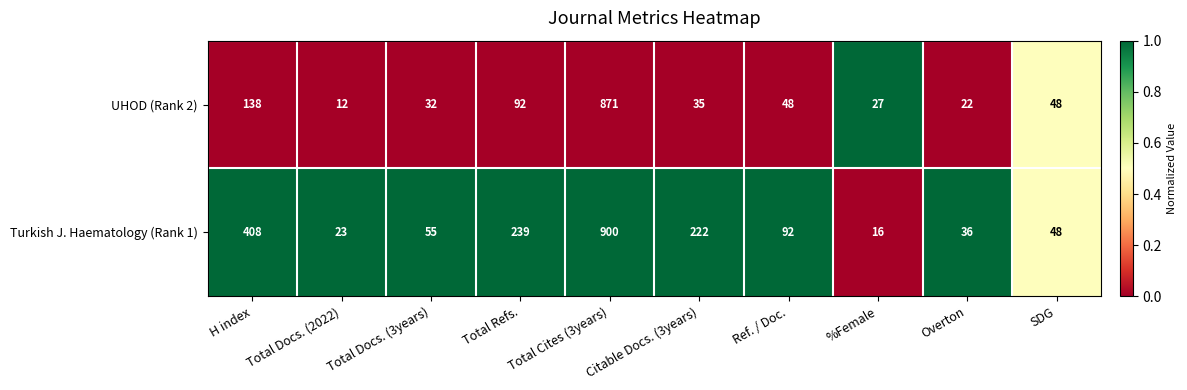

The UHOD (Rank 2) series shows 14 at %Female. True or false?

False